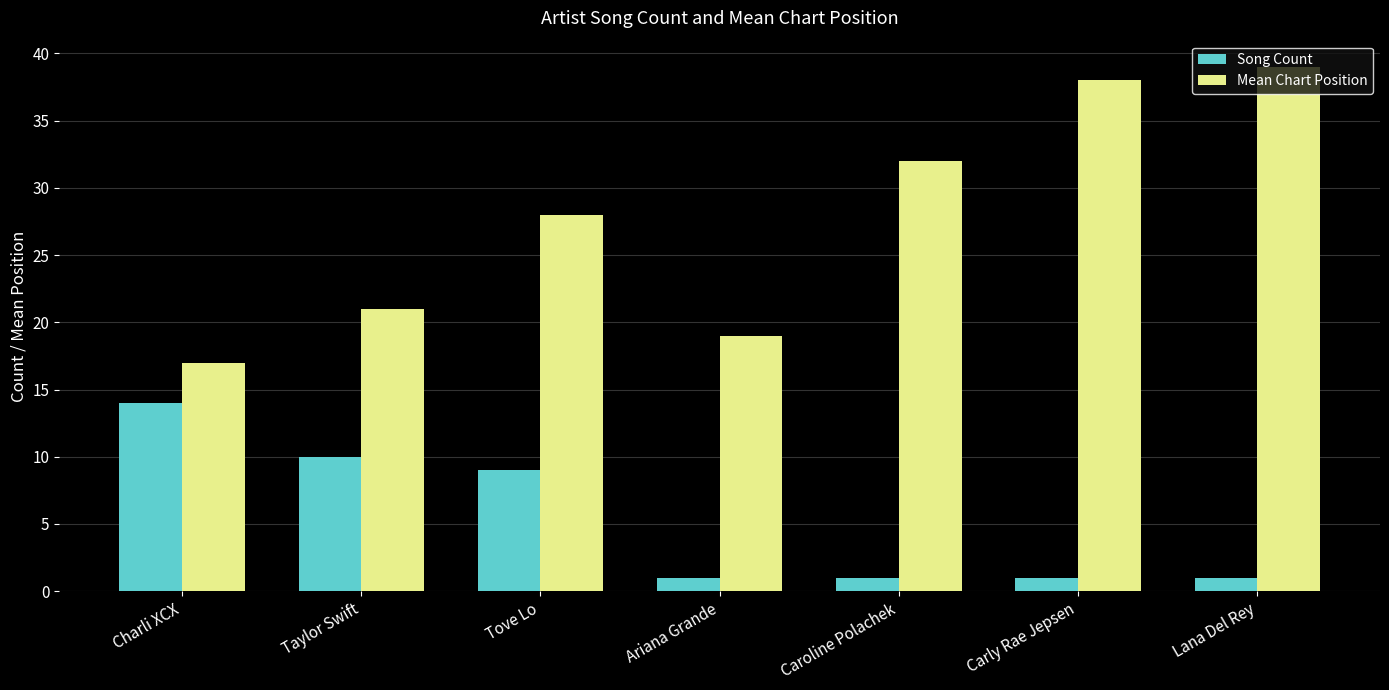

What is the maximum value for Mean Chart Position?

39